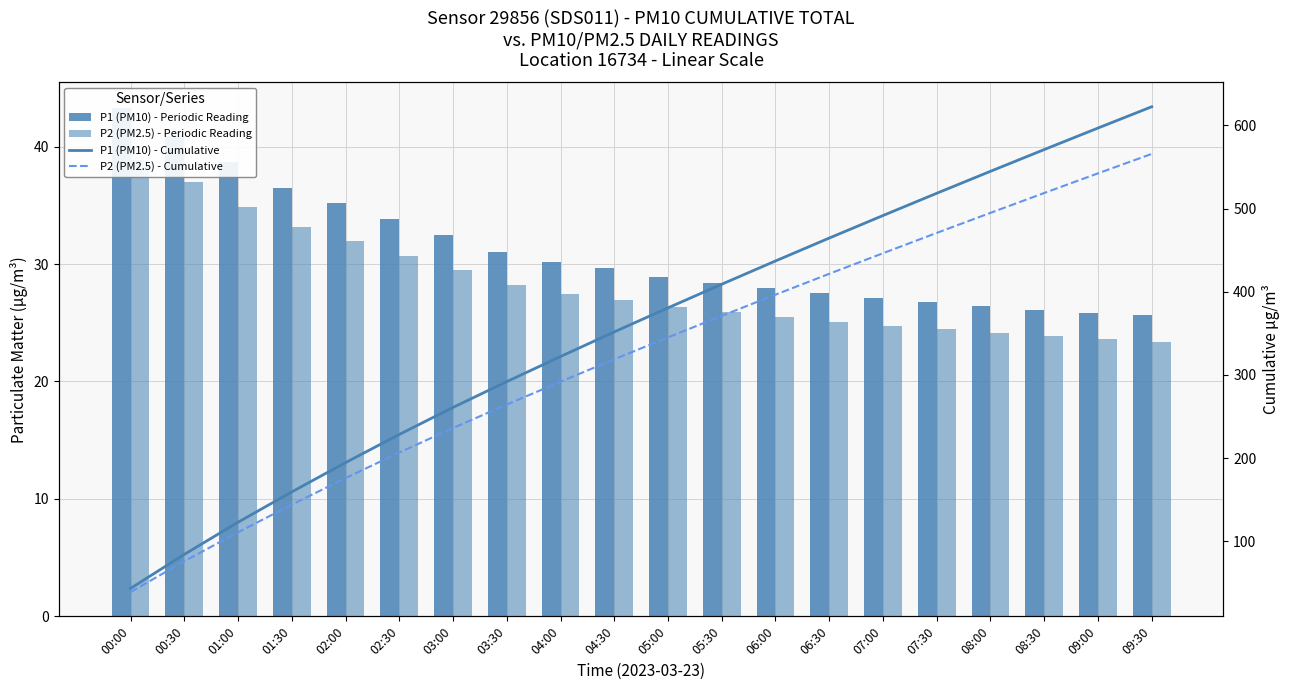

At which label does P1 (PM10) - Periodic Reading reach its peak?

00:00